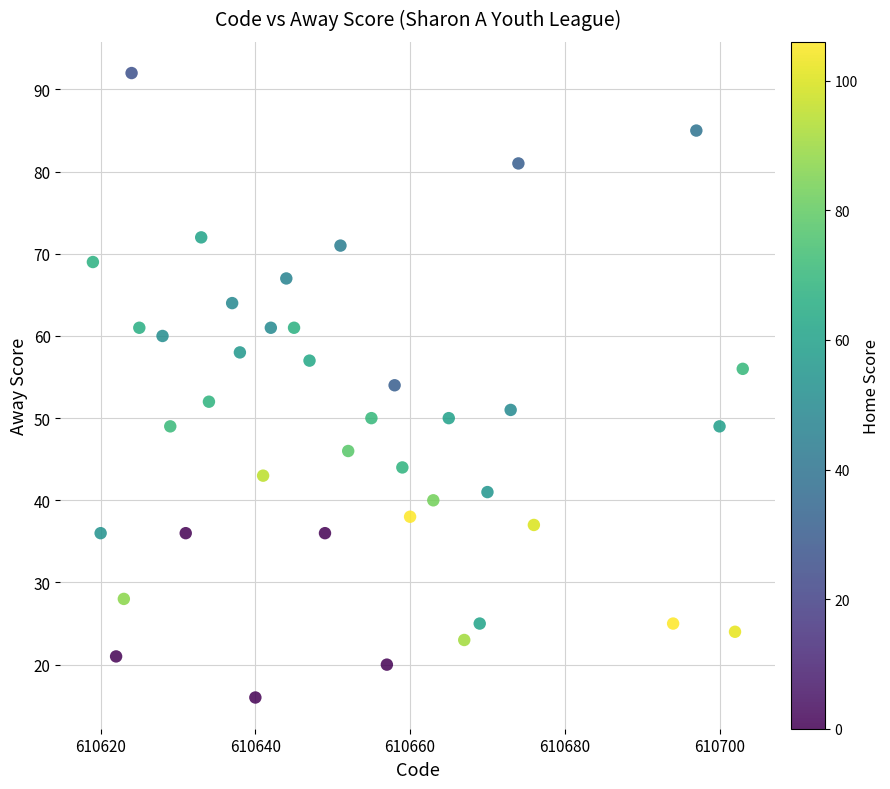

What is the range of Y values (max minus min)?

76